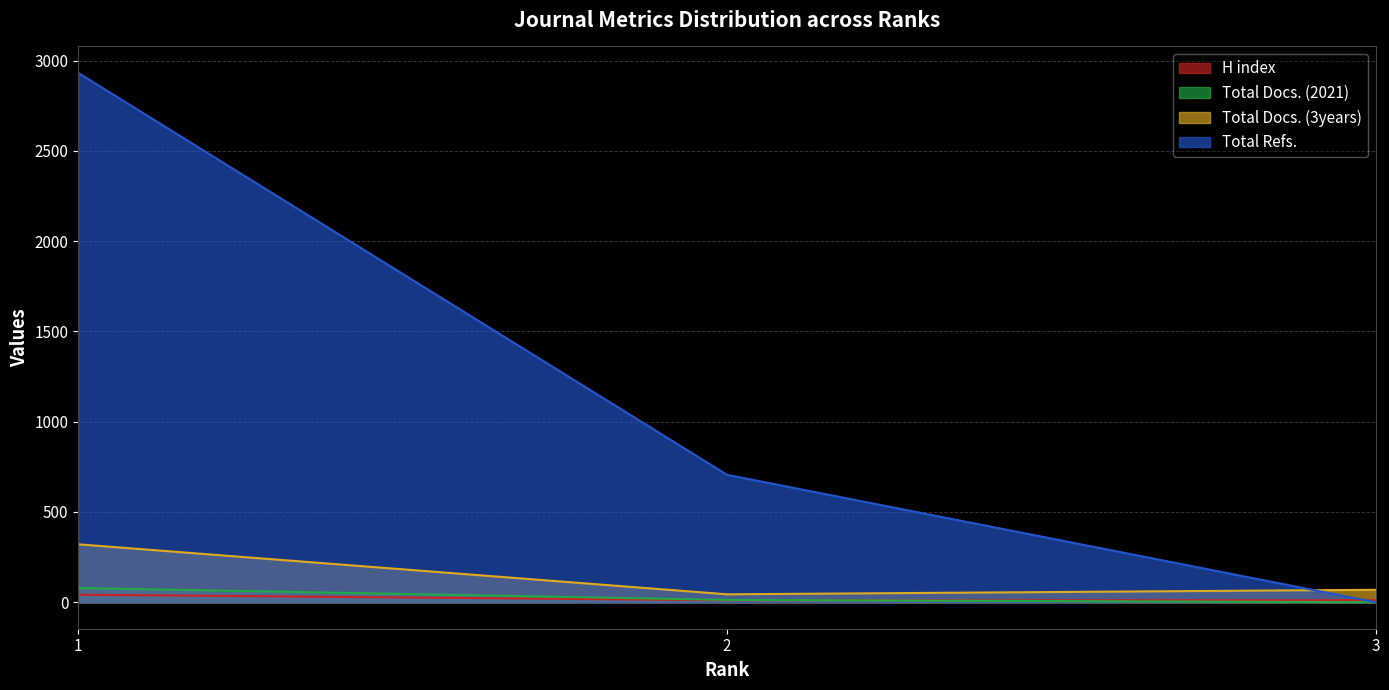

How many data points in Total Refs. are less than 706?

1